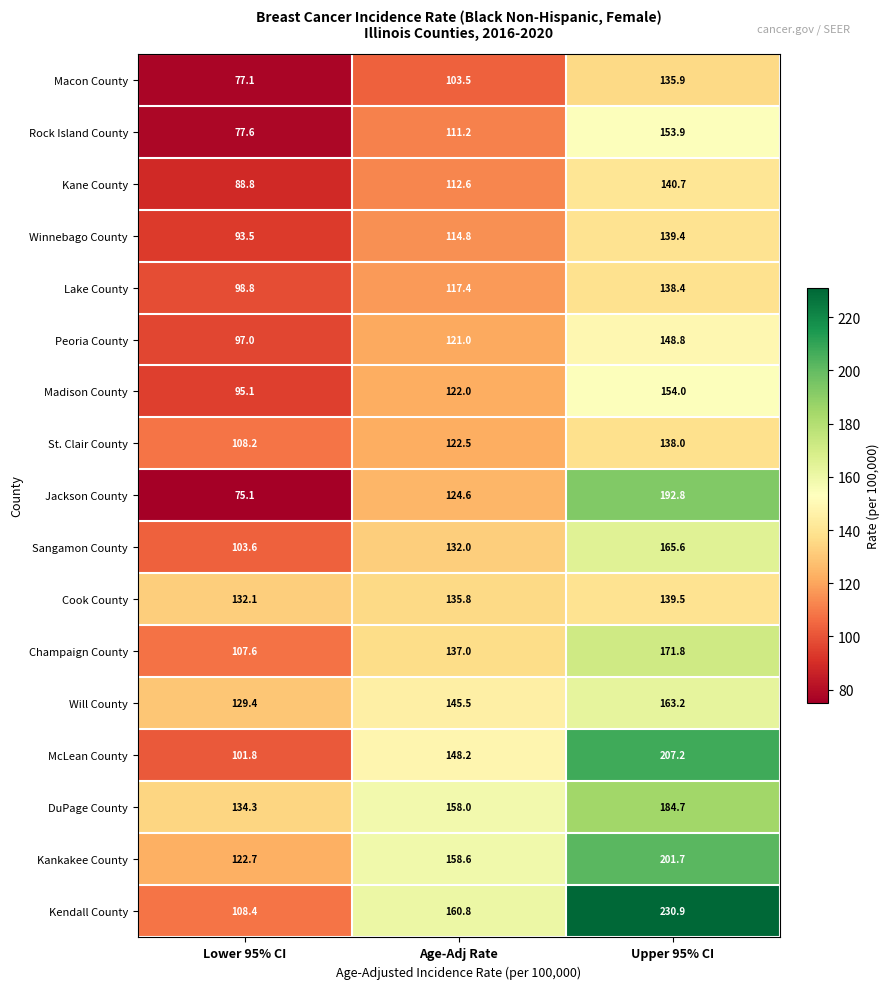

At which category is the sum across all series the highest?

Upper 95% CI